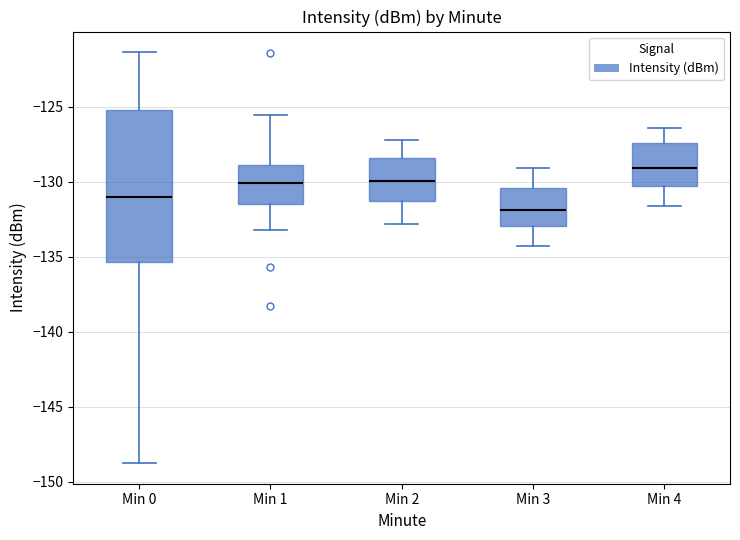

Which box has the lowest median line?

Min 3